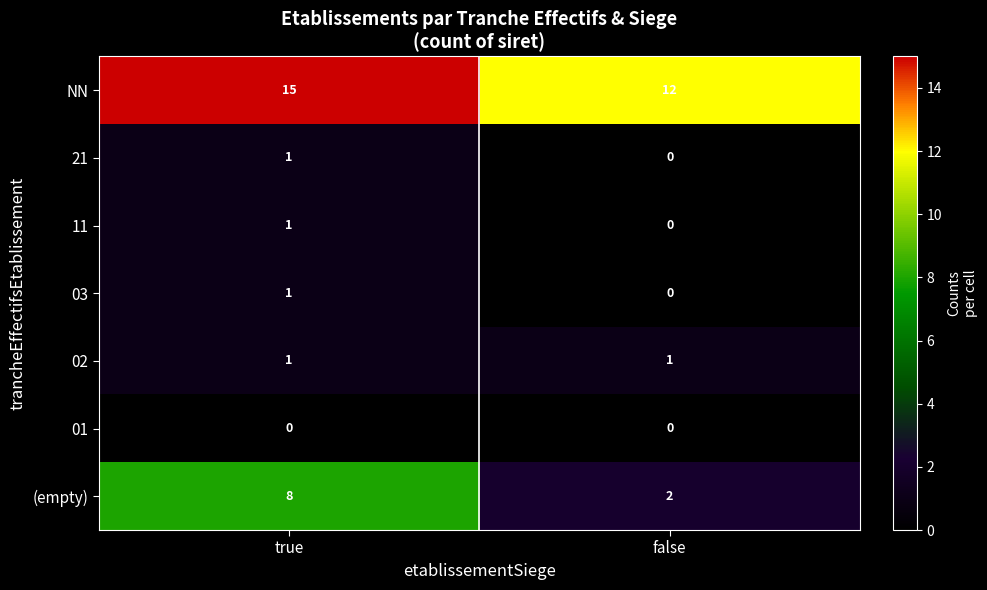

What is the greatest value displayed?

15